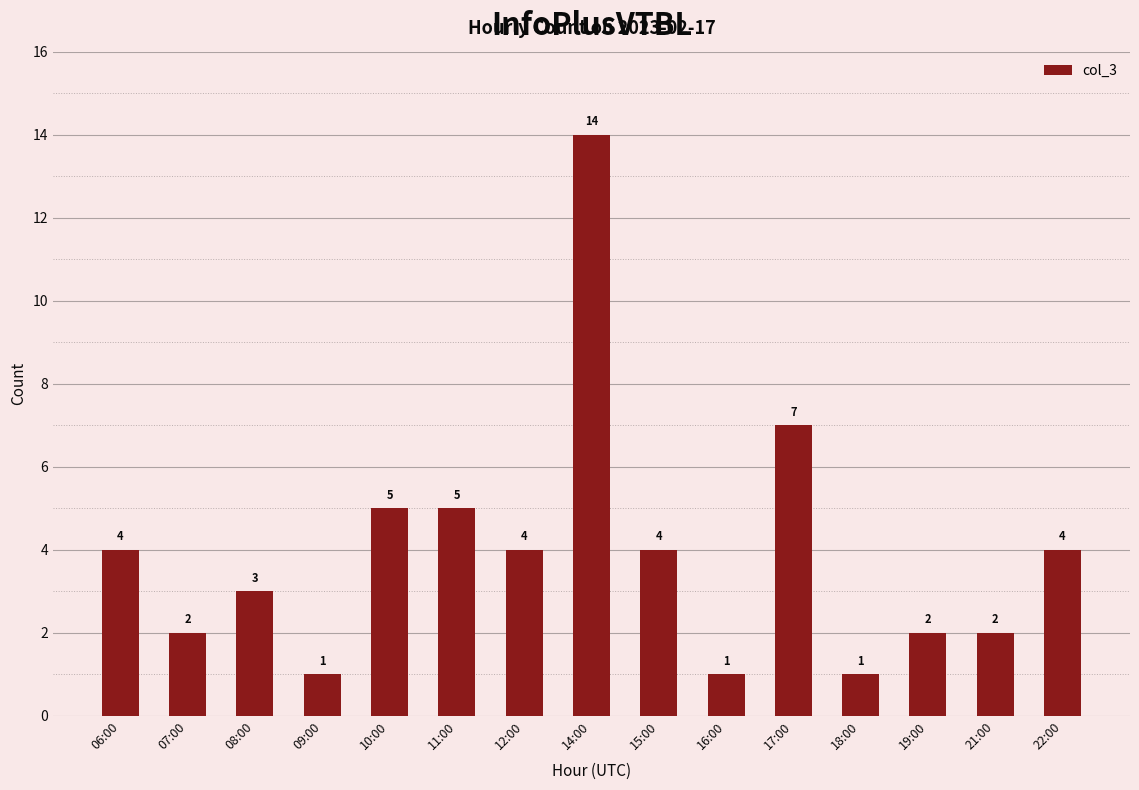

At which label is the value closest to 7?

17:00